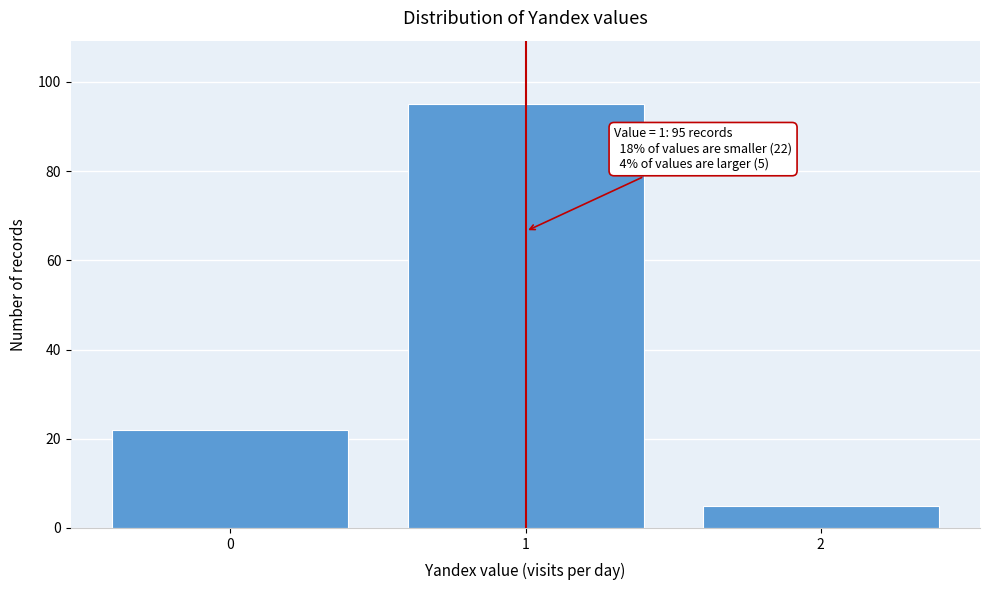

Reading right to left, transcribe all the data shown in this chart.

2=5	1=95	0=22